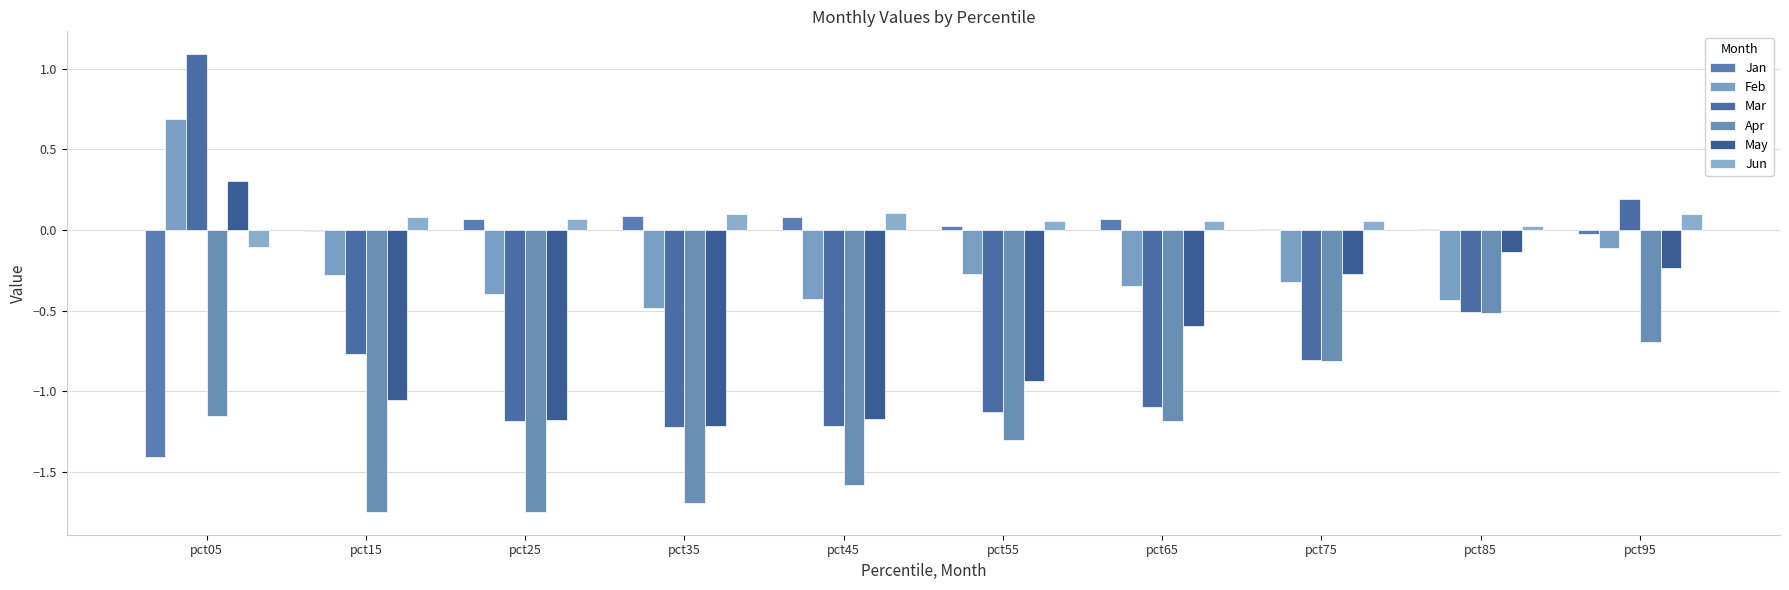

At which category is the sum across all series the highest?

pct05